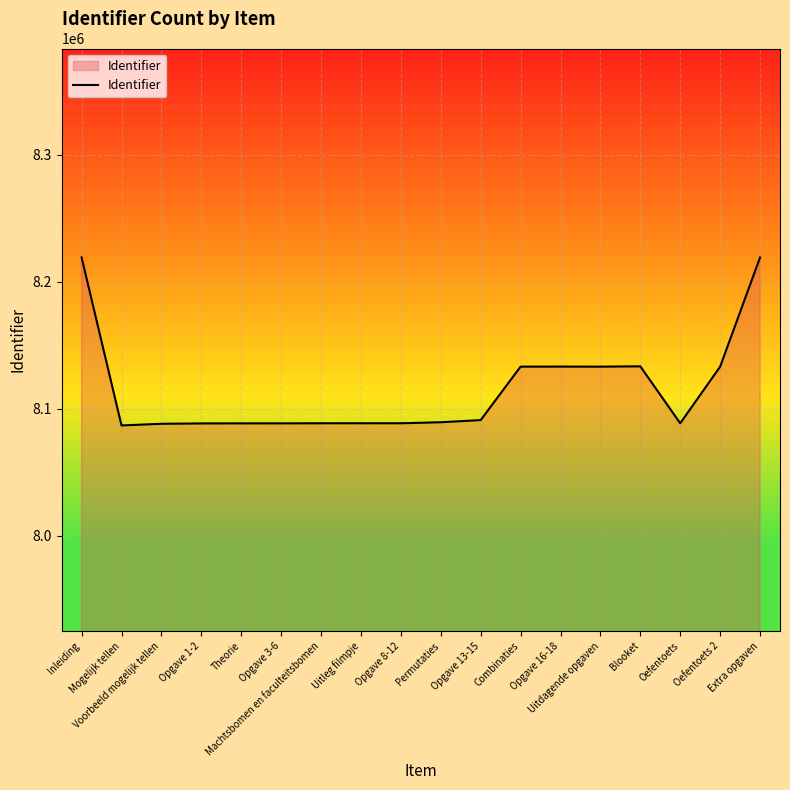

What is the maximum value shown in the chart?

8219103